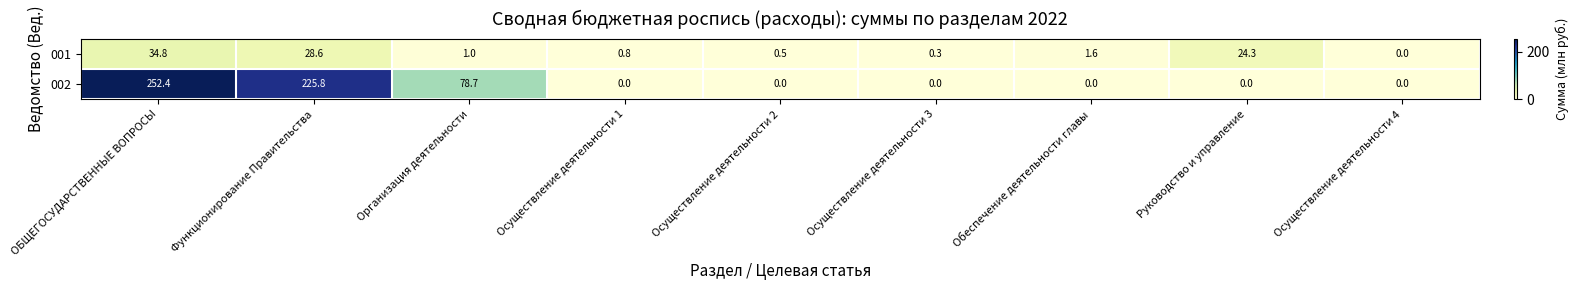

True or false: 002 has a value of 252.4 at ОБЩЕГОСУДАРСТВЕННЫЕ ВОПРОСЫ.

True